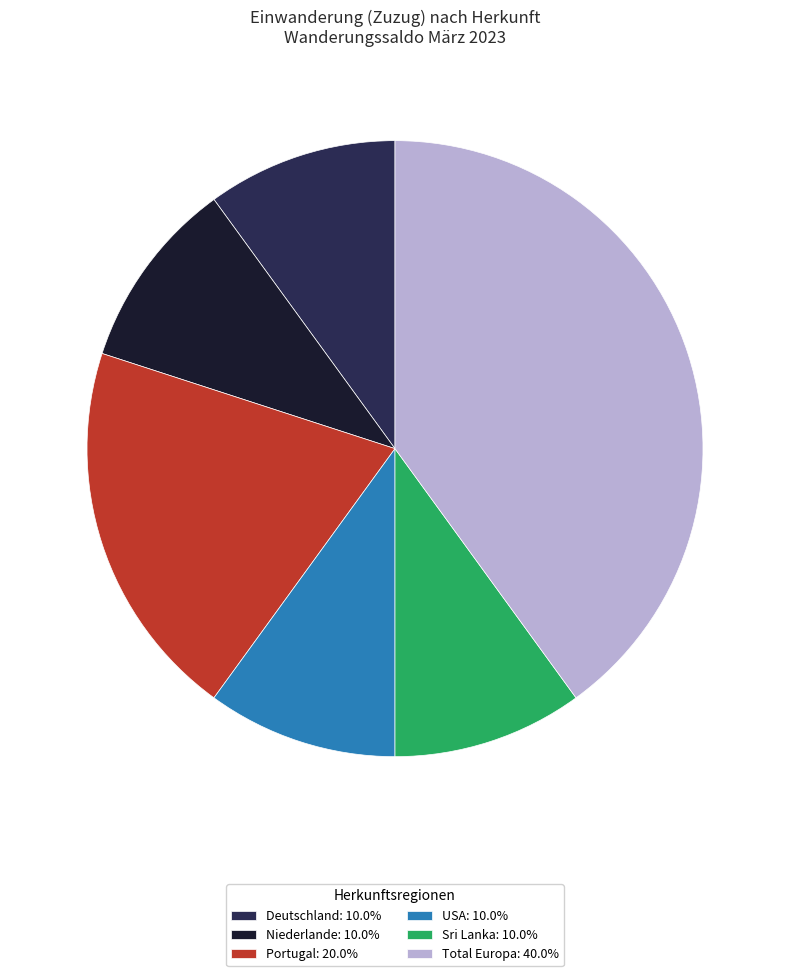

Does any single category account for the majority?

No